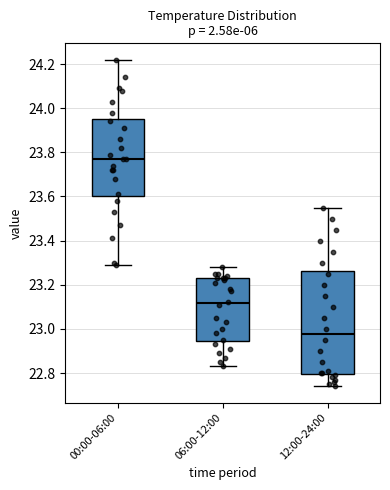

Reading left to right, read every box against the y-axis: the position of its median line, the range the box covers, and the ends of its whiskers. The values are not printed on the chart, so give them approximately, as read against the axis.

00:00-06:00: median 23.78, box 23.60 to 23.96, whiskers 23.30 to 24.22
06:00-12:00: median 23.12, box 22.94 to 23.24, whiskers 22.84 to 23.28
12:00-24:00: median 22.98, box 22.80 to 23.26, whiskers 22.74 to 23.56